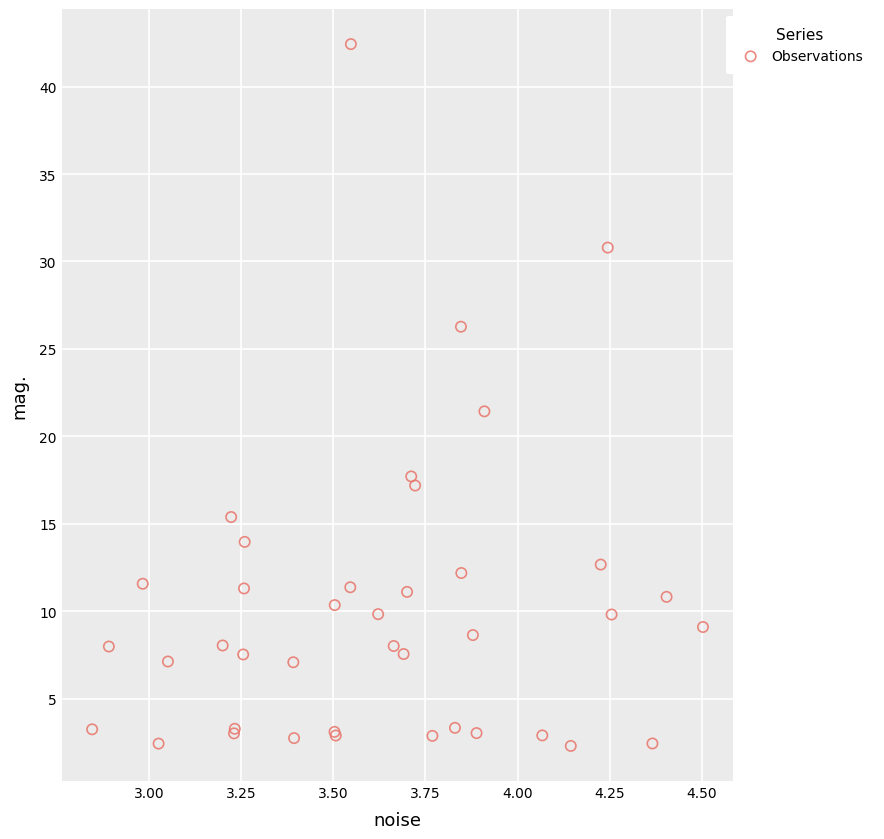

What Y value in the scatter plot is closest to 22?

21.4